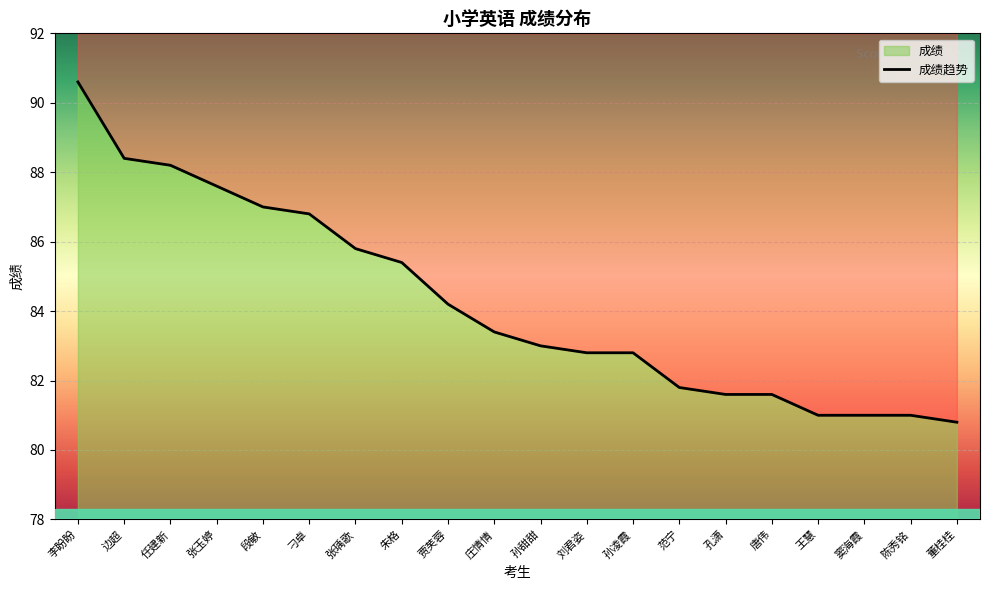

What is the change in value from 李盼盼 to 孙凌霞?

-7.8